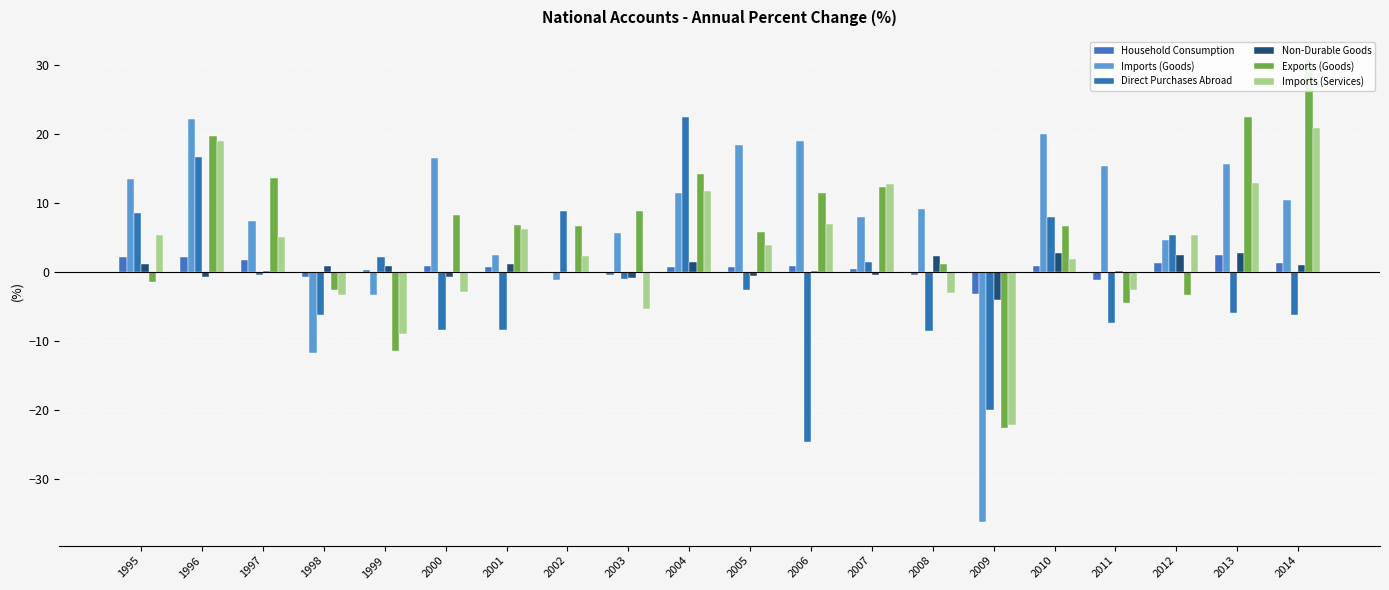

Is it true that Direct Purchases Abroad equals -3.0 at 2014?

False